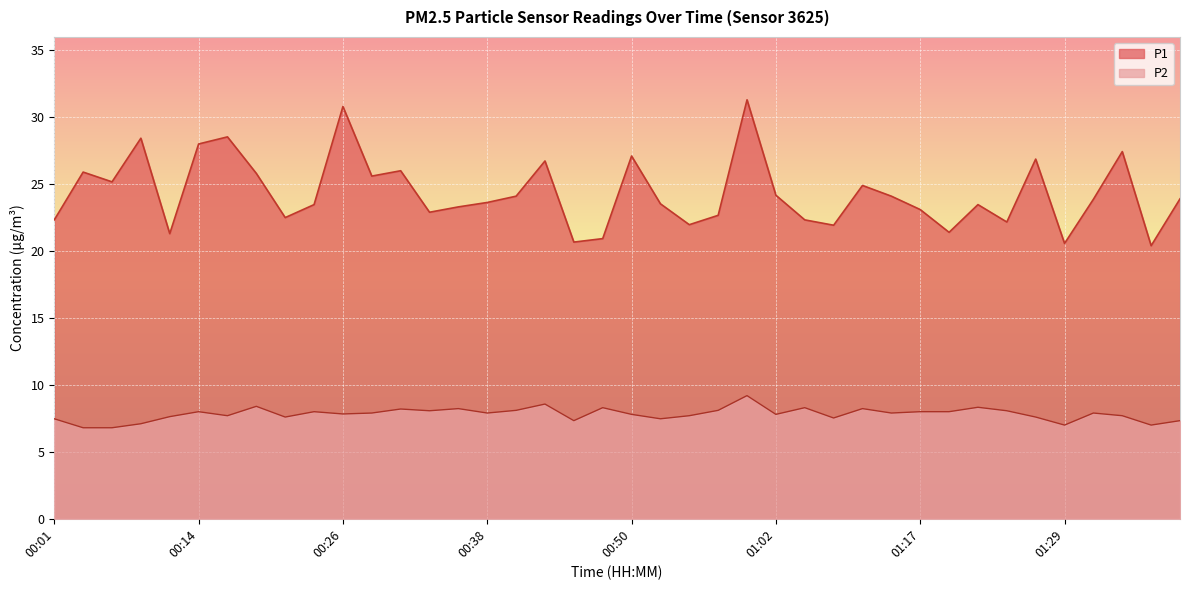

True or false: P2 has more than 1 points higher than both neighbors.

True